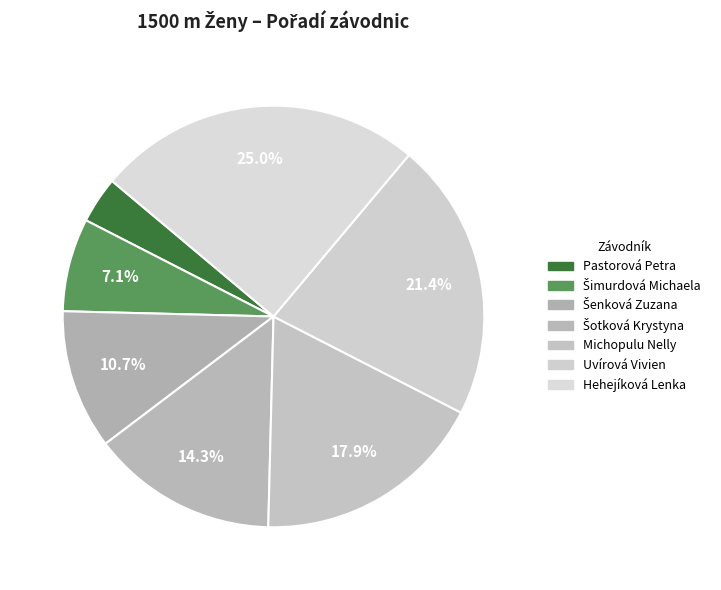

What is the largest slice in the pie chart?

Hehejíková Lenka